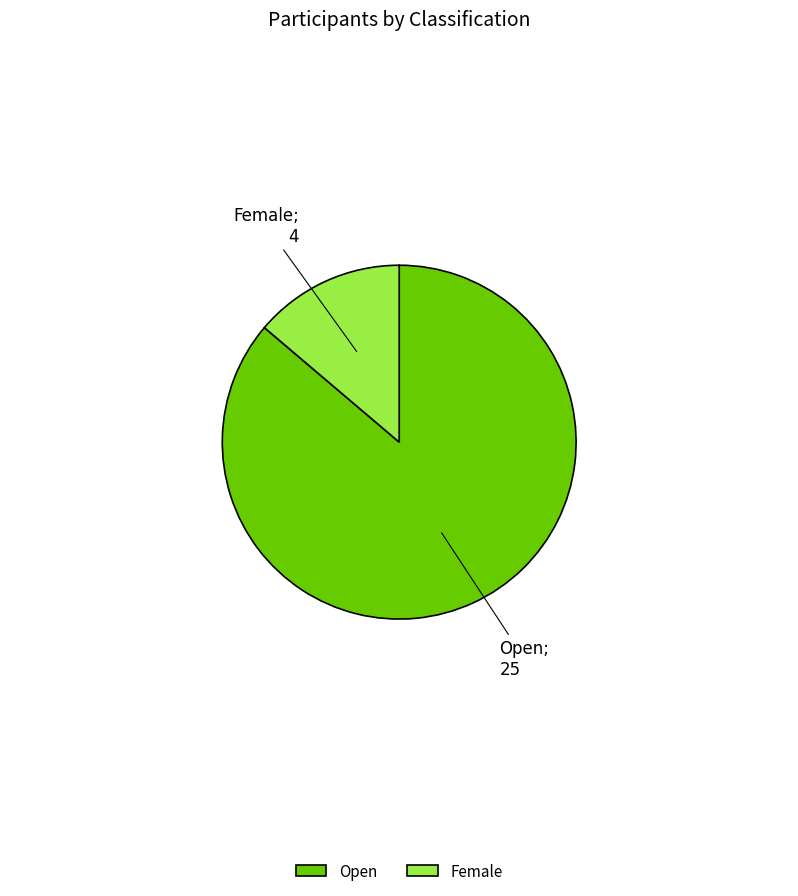

How many slices are in this pie chart?

2